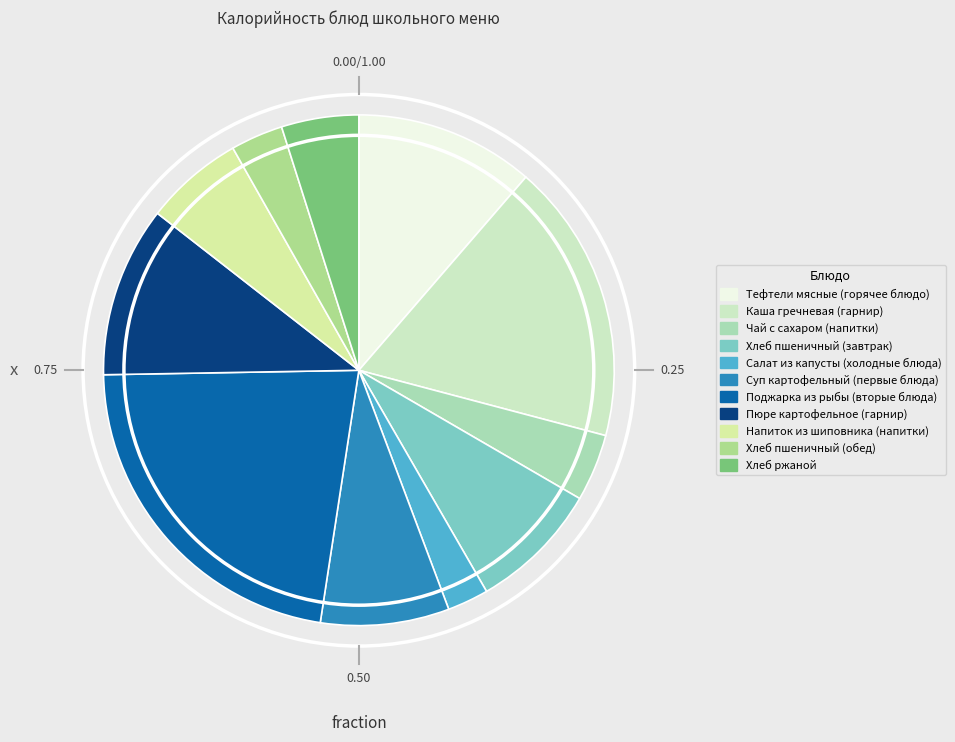

How many slices are in this pie chart?

11